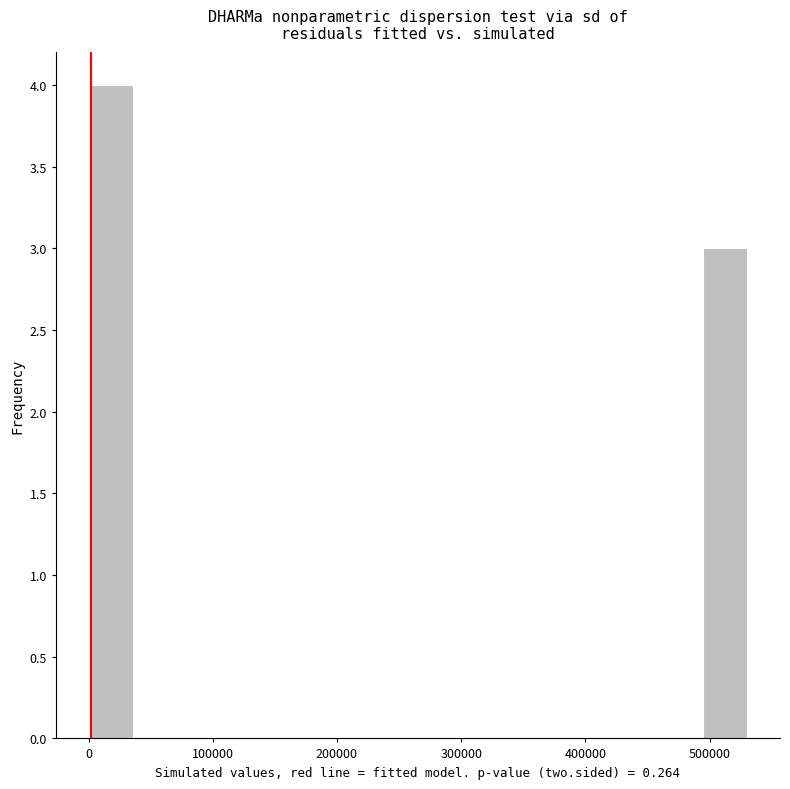

Around what value on the x-axis is the tallest bar? Give the approximate position of its centre, as read against the axis.

20000